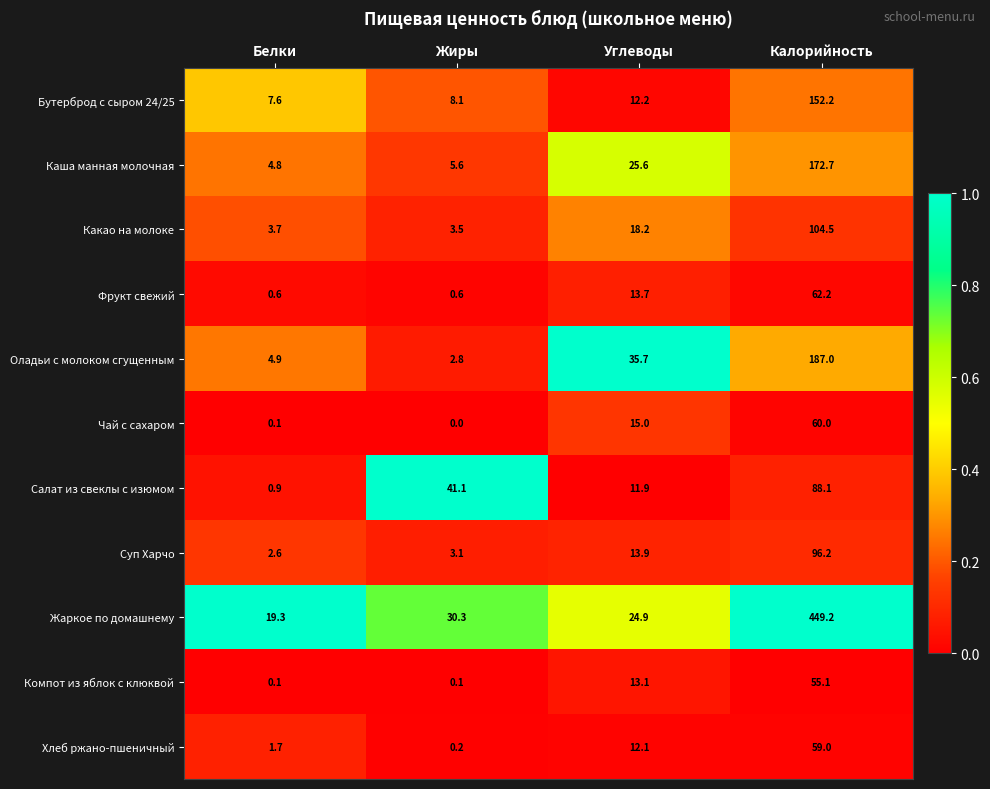

What is the average value of the Салат из свеклы с изюмом series?

35.5